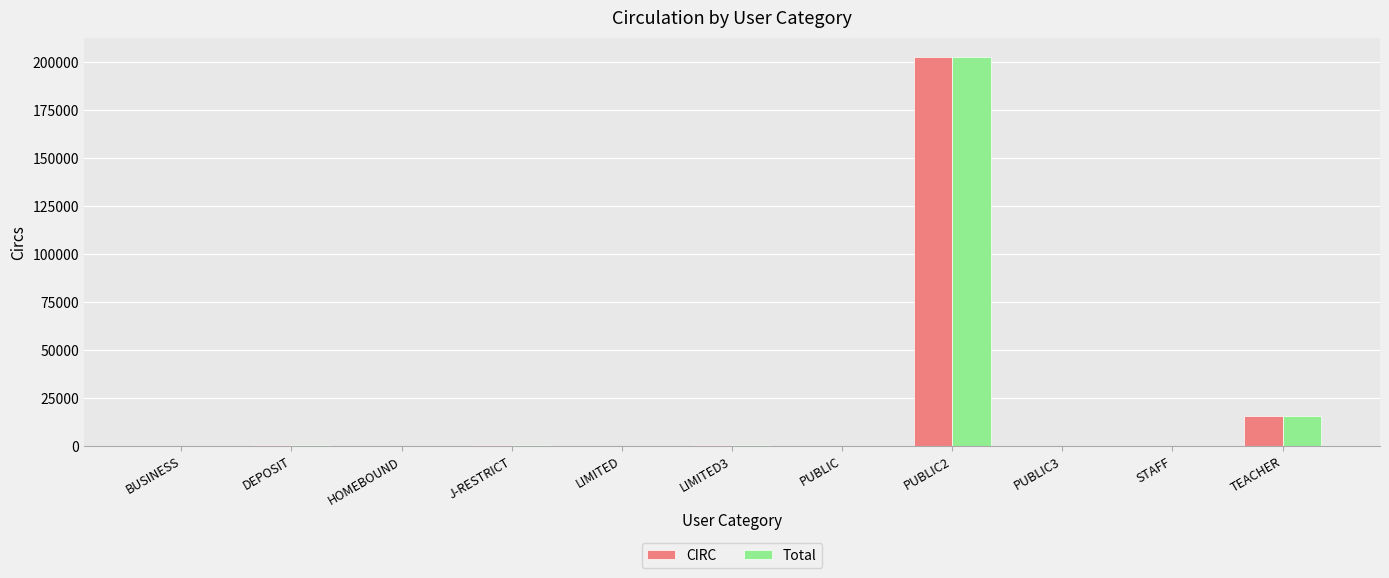

Are the bars grouped side by side (vs. stacked)?

Yes